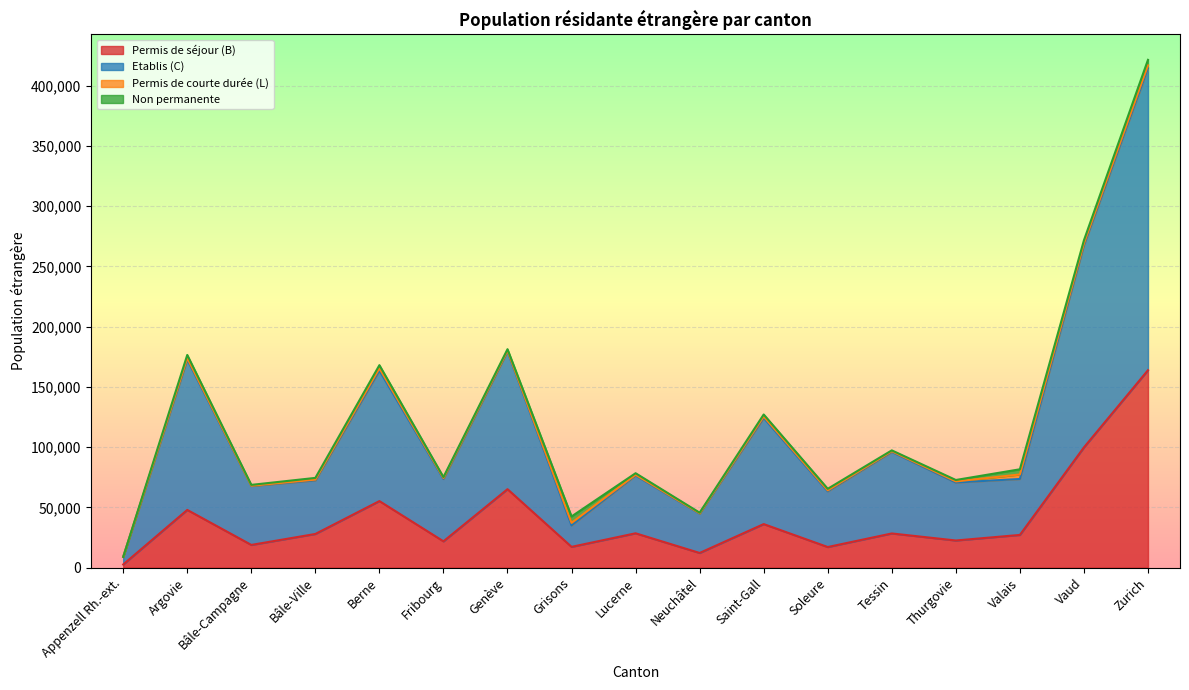

What is the highest value of the Permis de séjour (B) series?

163801